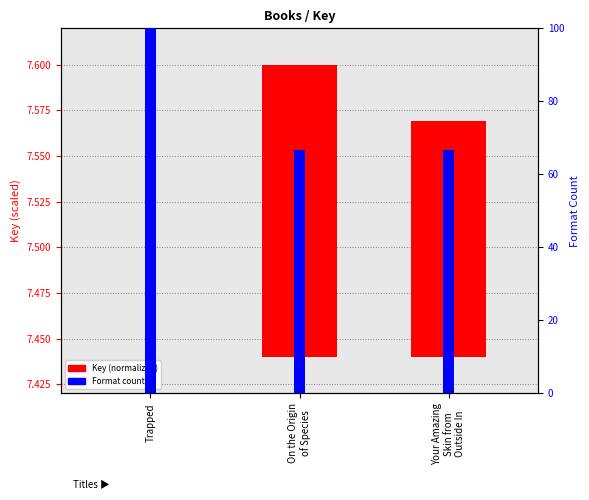

Rank the series at On the Origin
of Species from lowest to highest value.

Key (normalized), Format count